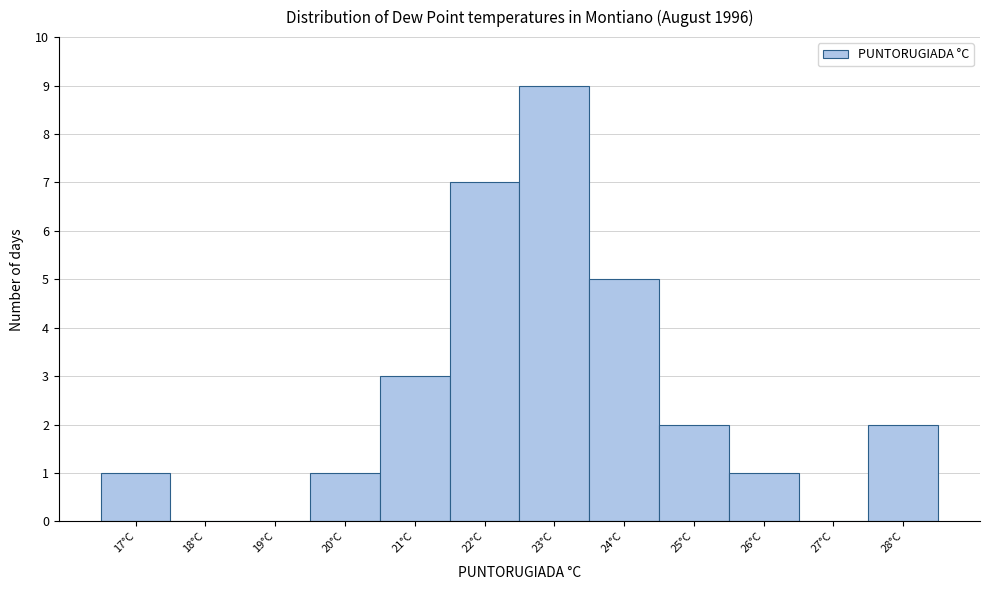

Over which range of the x-axis is the bar tallest?

22.5 to 23.5